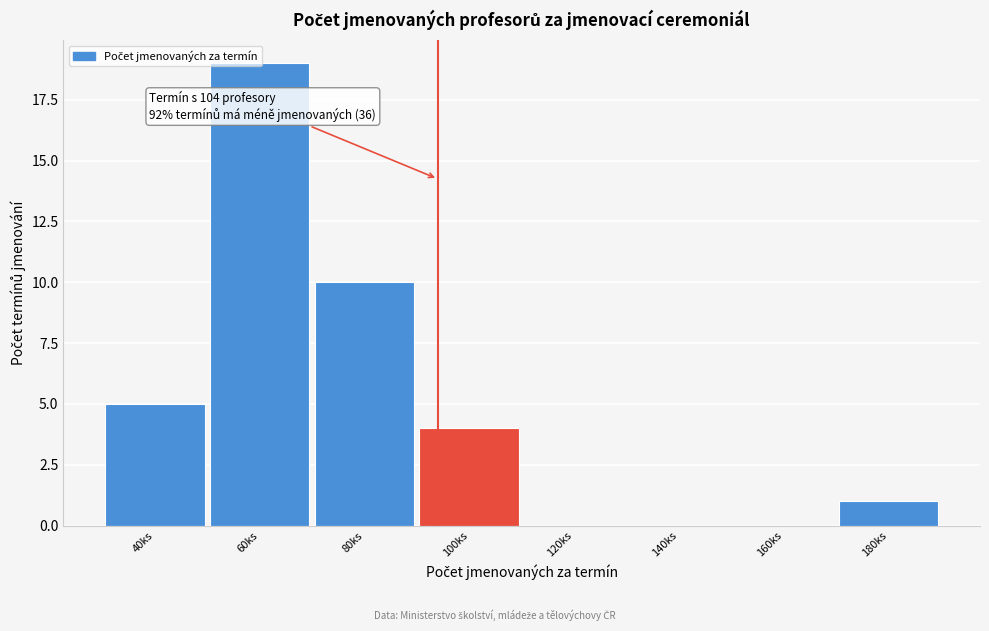

Where is the data nearest to the value 9?

80ks